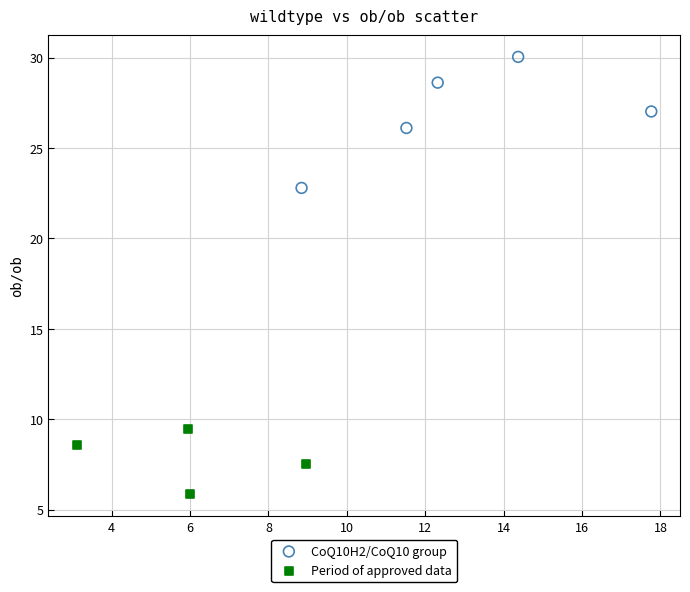

Which series reaches the maximum Y coordinate?

CoQ10H2/CoQ10 group